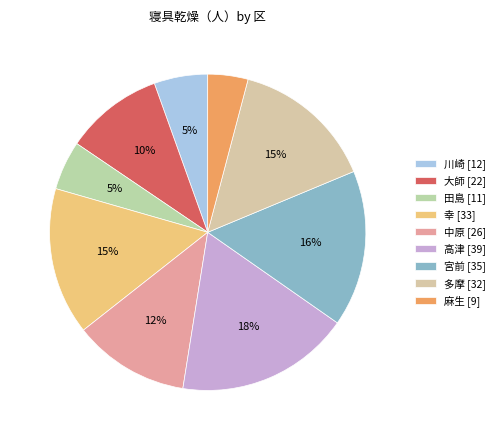

How many slices are in this pie chart?

9